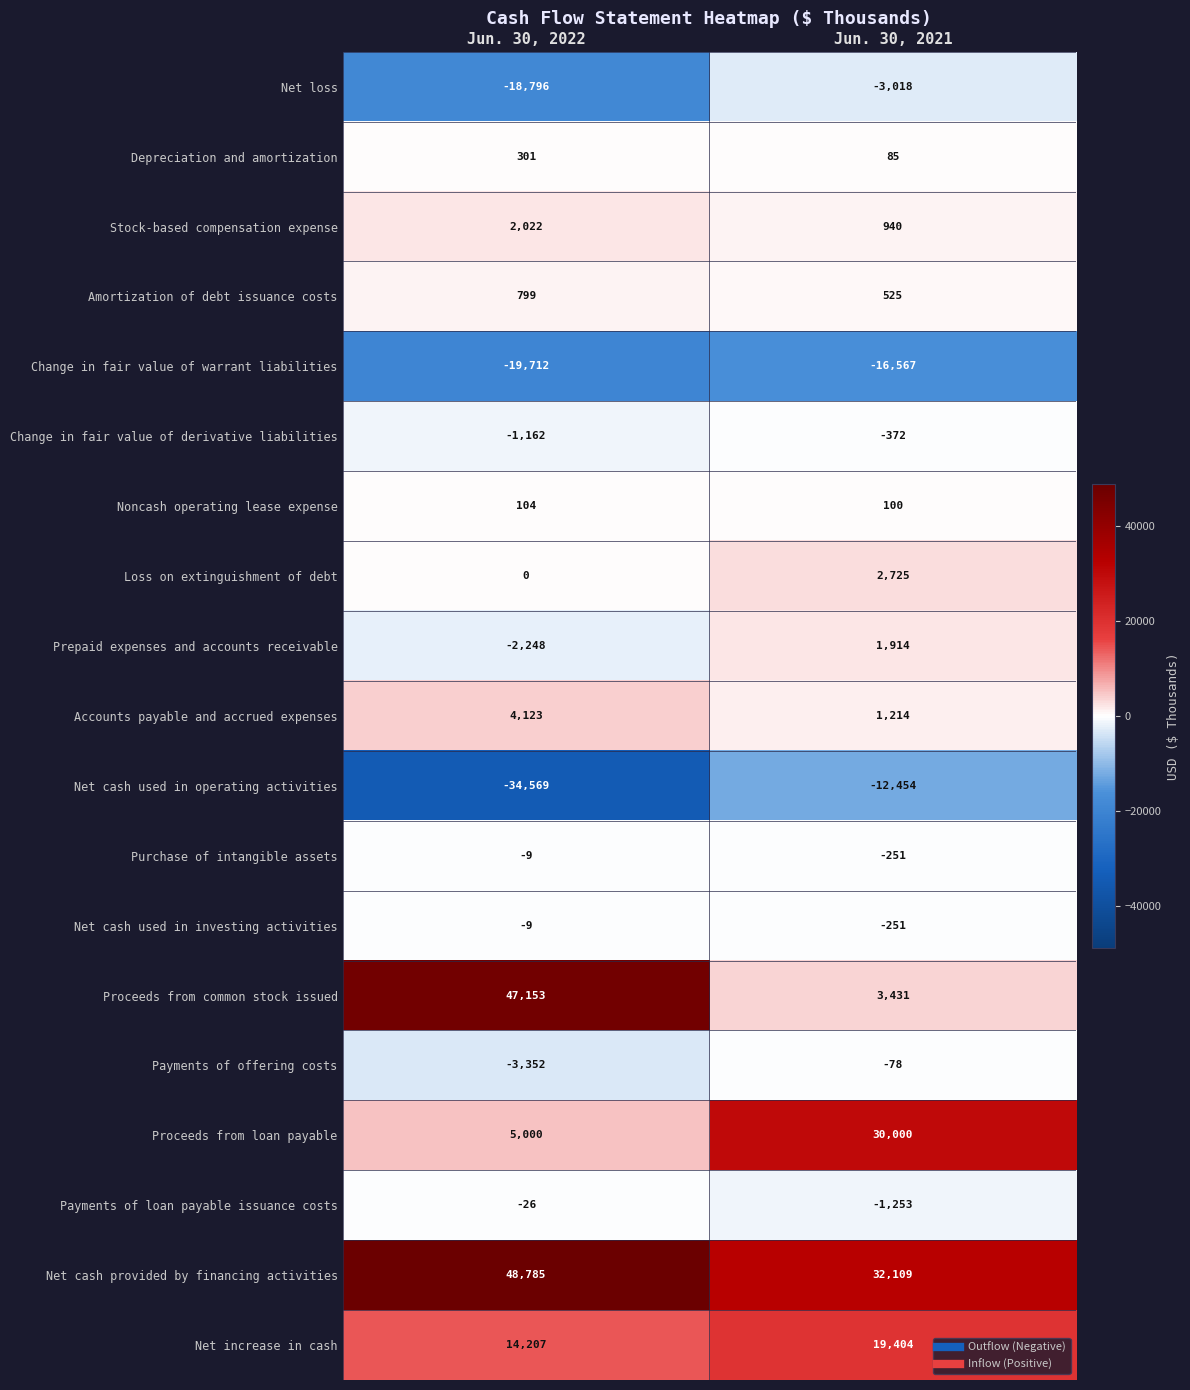

The value of Net cash provided by financing activities at Jun. 30, 2022 is 64961. True or false?

False